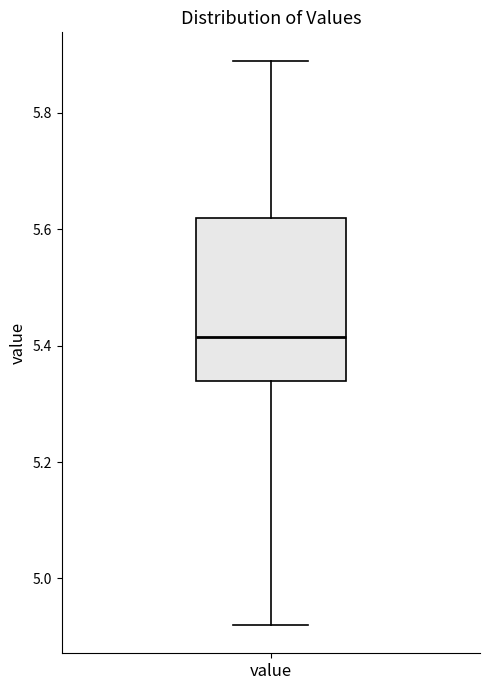

Where is the lower edge of the box for value on the y-axis? The values are not printed on the chart, so give them approximately, as read against the axis.

5.34